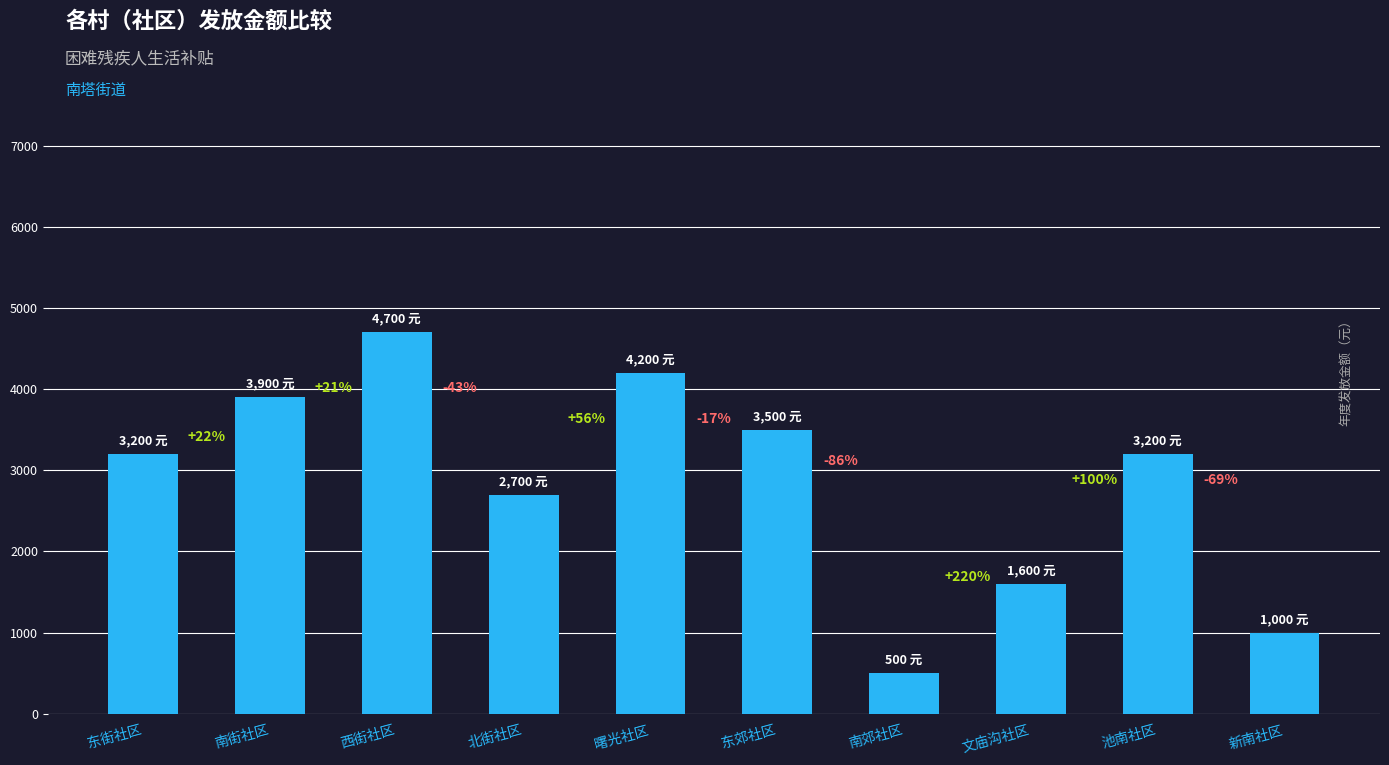

Reading left to right, transcribe all the data shown in this chart.

东街社区=3200	南街社区=3900	西街社区=4700	北街社区=2700	曙光社区=4200	东郊社区=3500	南郊社区=500	文庙沟社区=1600	池南社区=3200	新南社区=1000